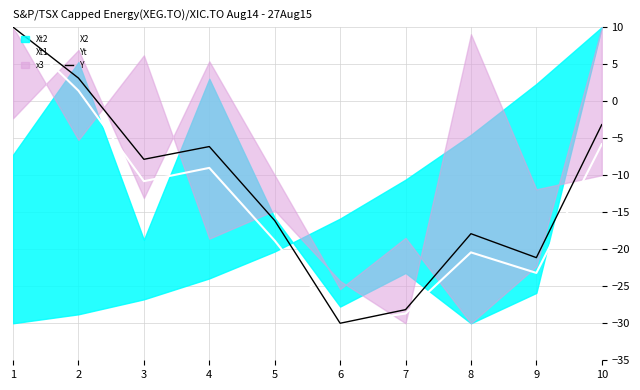

Which category has the highest value in the X2 series?

10